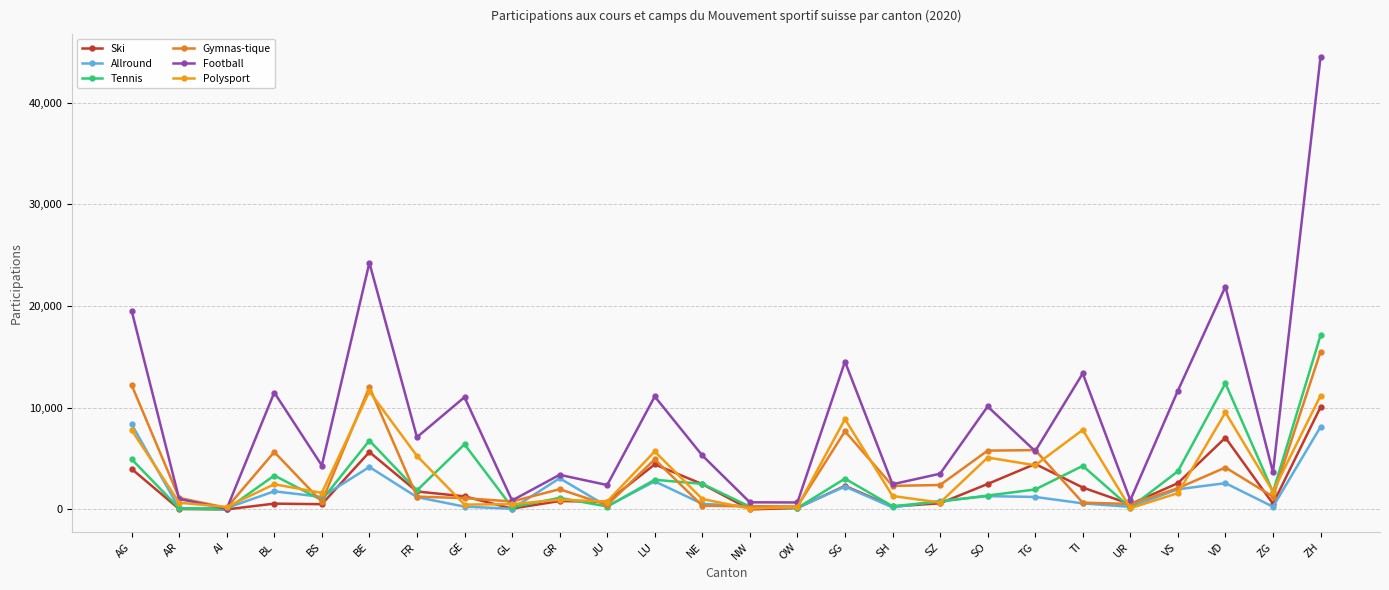

Read the Allround value at JU.

301